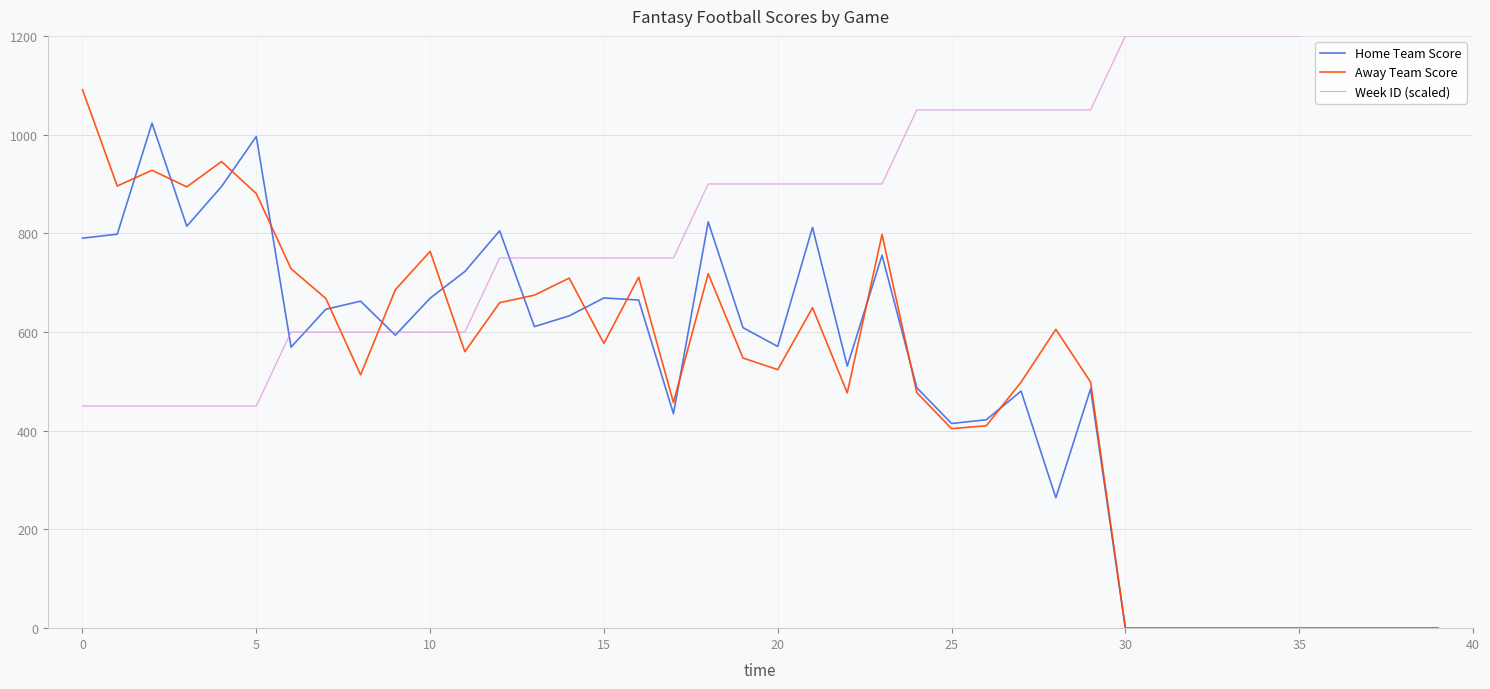

True or false: Home Team Score has a value of 896.6 at 30.

False